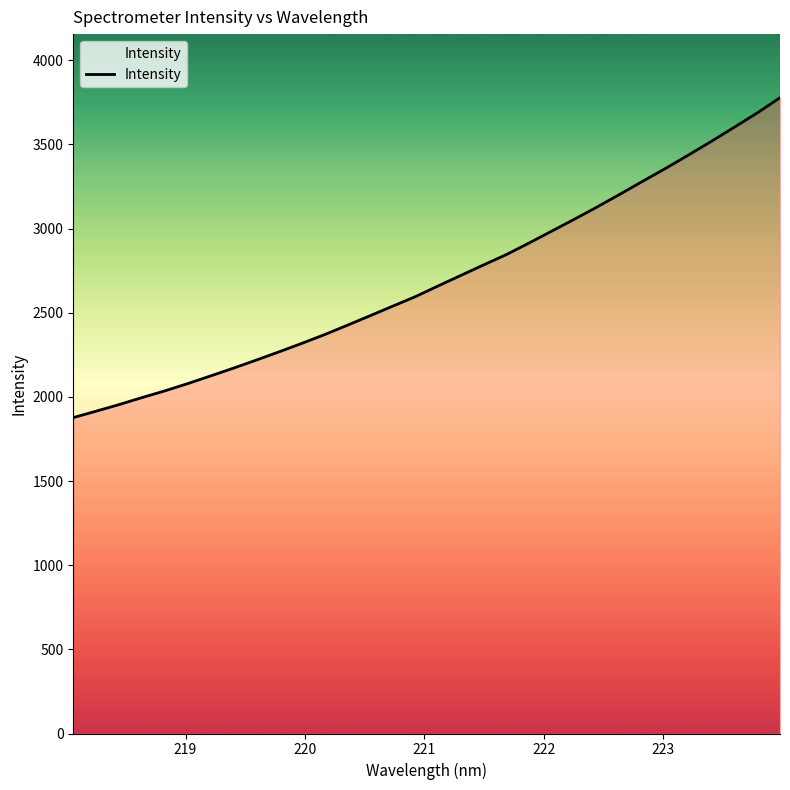

What is the minimum value shown in the chart?

1876.7